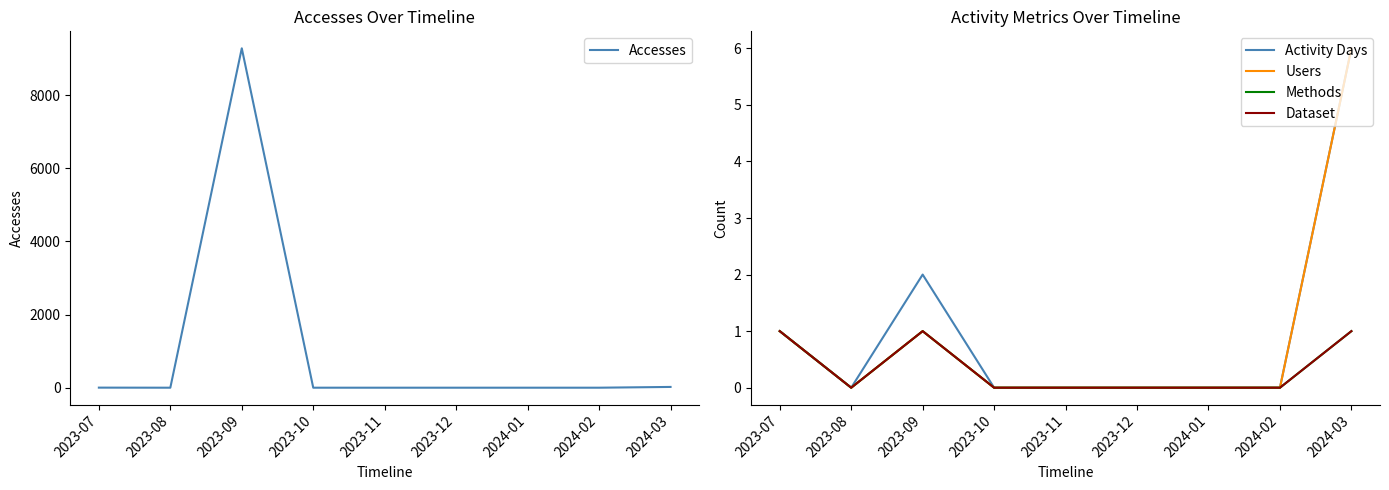

Which has a higher value, 2023-07 or 2024-02?

2023-07